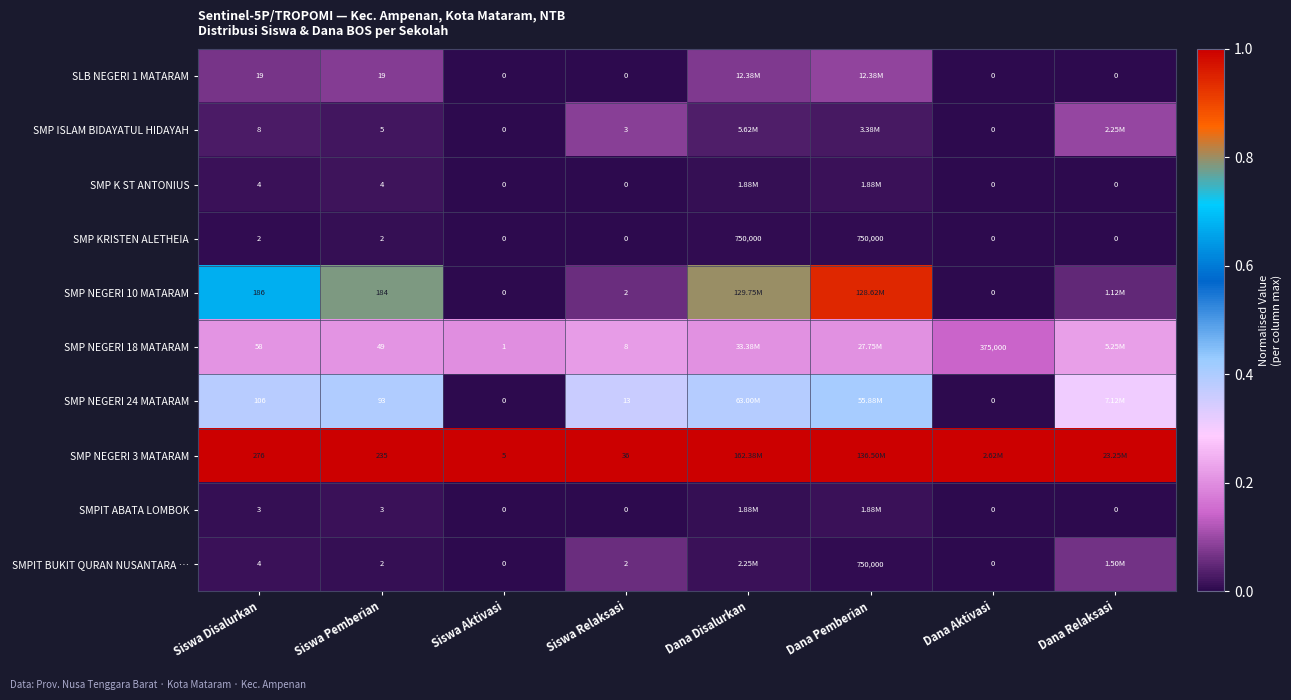

Between Dana Relaksasi and Siswa Disalurkan, which is larger?

Siswa Disalurkan